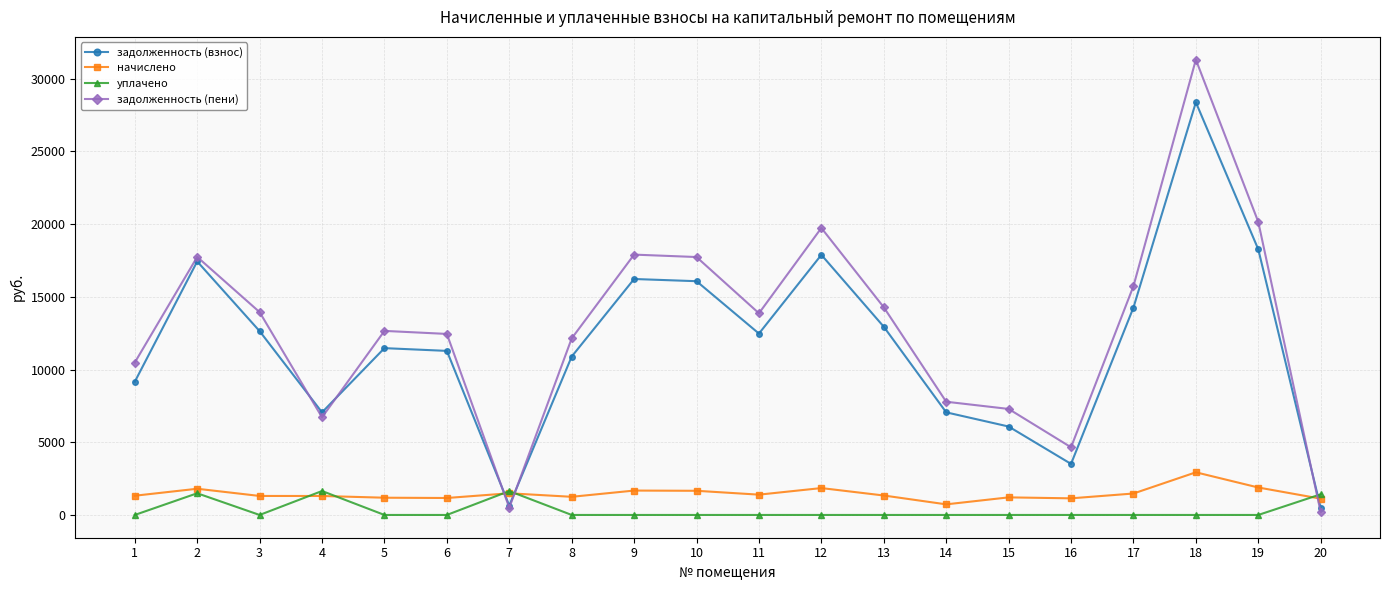

List the series in order of their peak value, highest first.

задолженность (пени), задолженность (взнос), начислено, уплачено